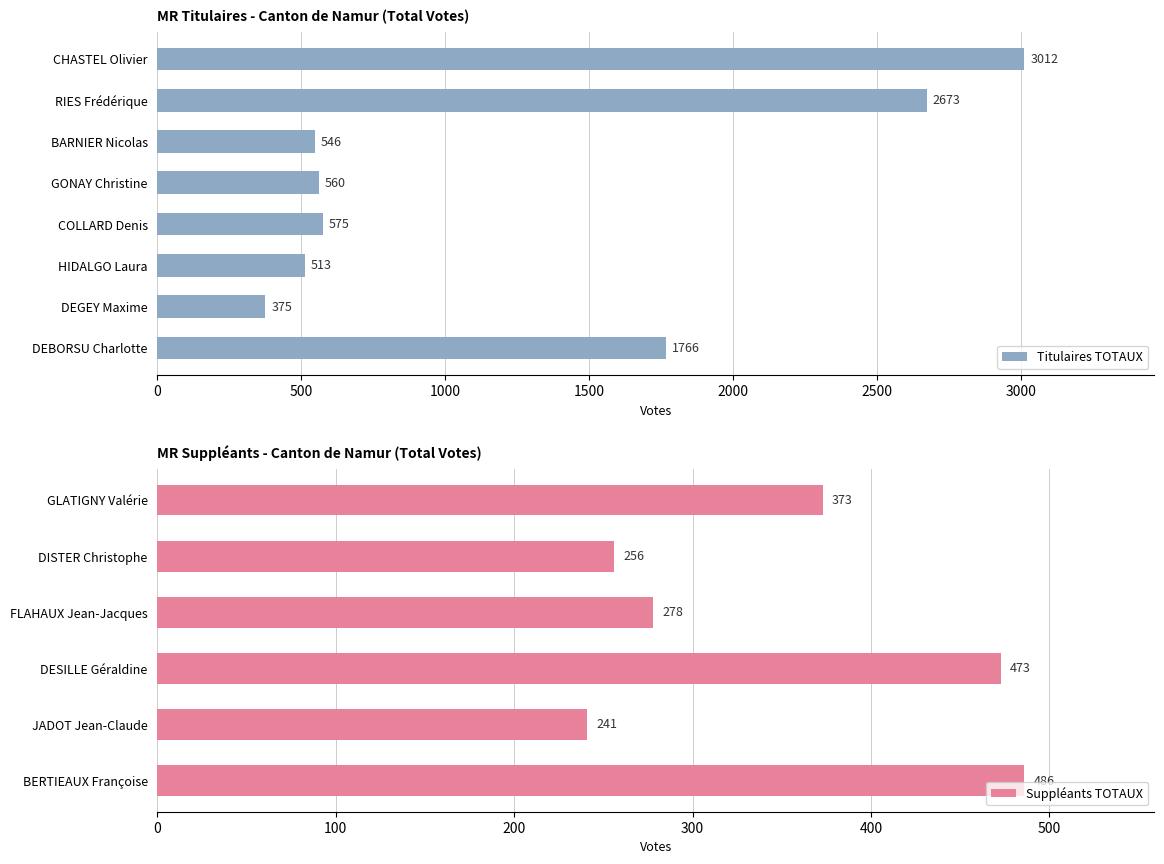

What position from the left is HIDALGO Laura?

6